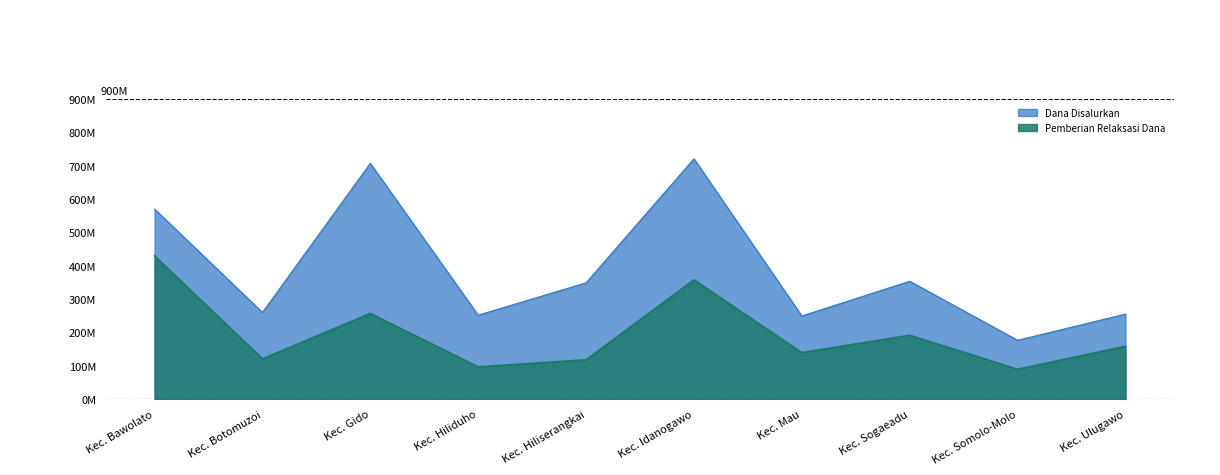

Which has a higher value, Kec. Somolo-Molo or Kec. Ulugawo?

Kec. Ulugawo